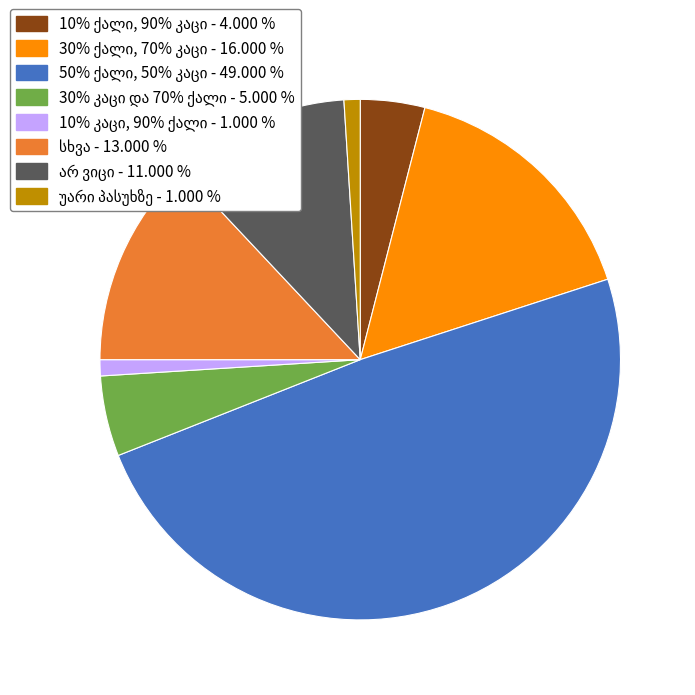

Is there any slice that represents more than half of the pie?

No